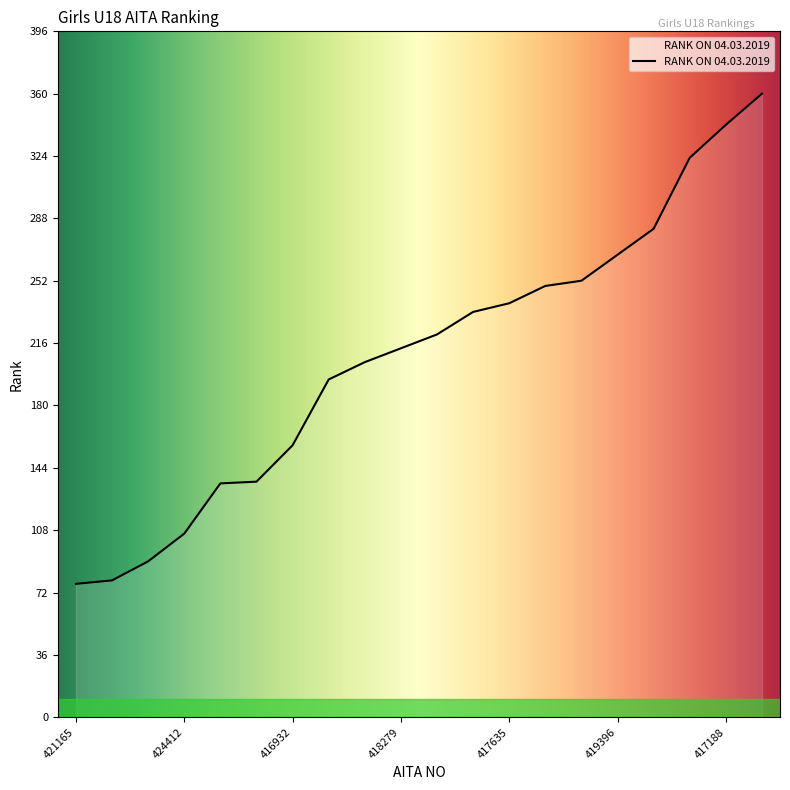

What is the difference between the maximum and minimum values?

283